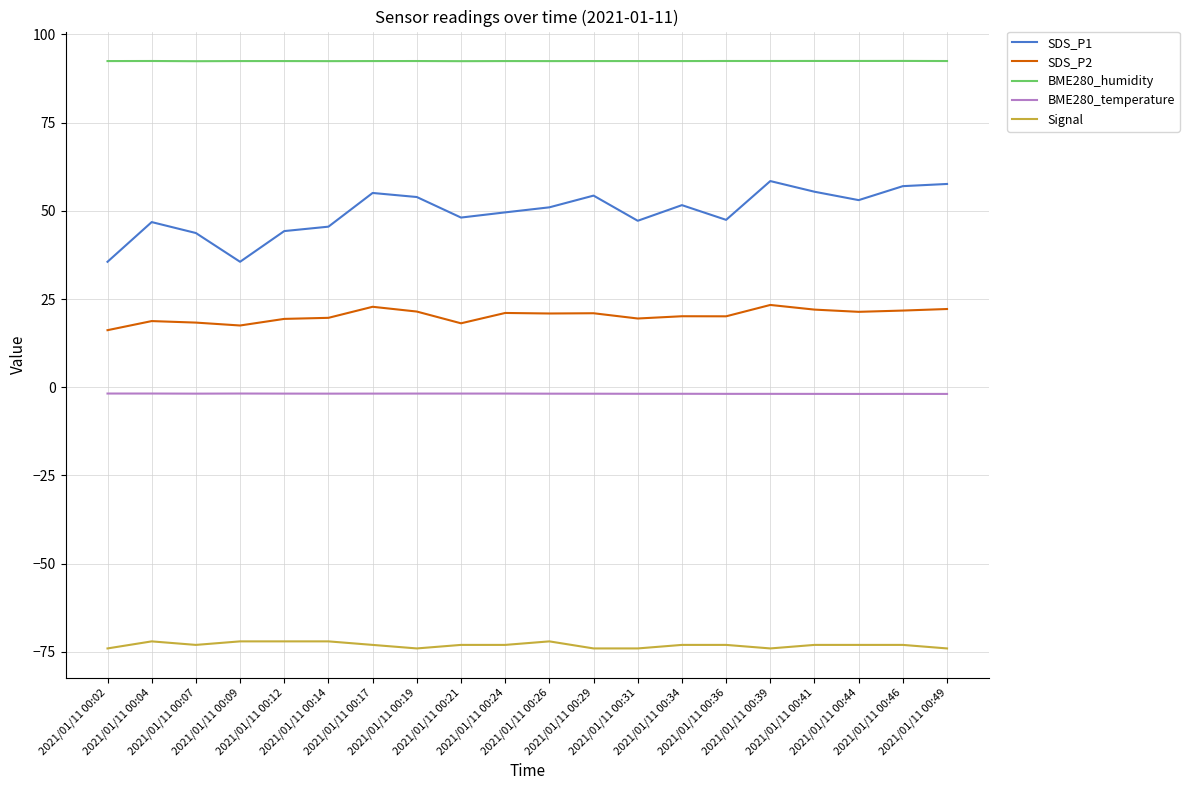

List the series in order of their peak value, lowest first.

Signal, BME280_temperature, SDS_P2, SDS_P1, BME280_humidity